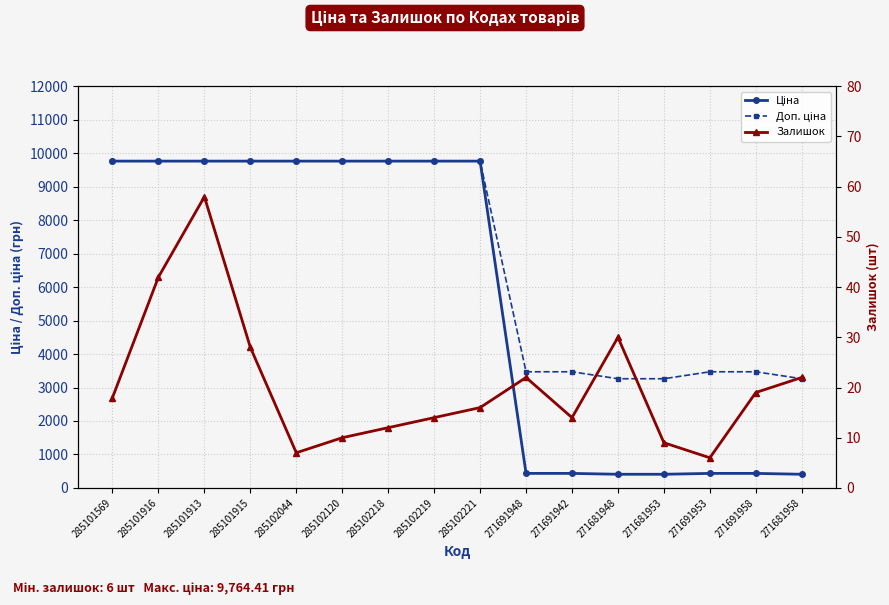

What is the sum of the Доп. ціна values at 271691942 and 285102218?

13234.5